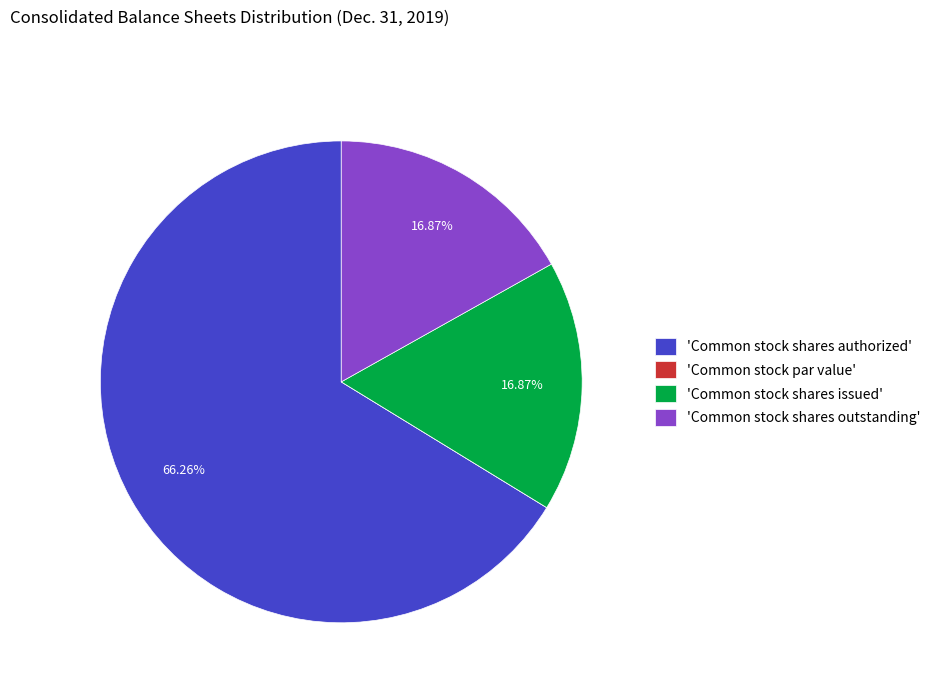

Which category has the biggest portion of the pie?

'Common stock shares authorized'